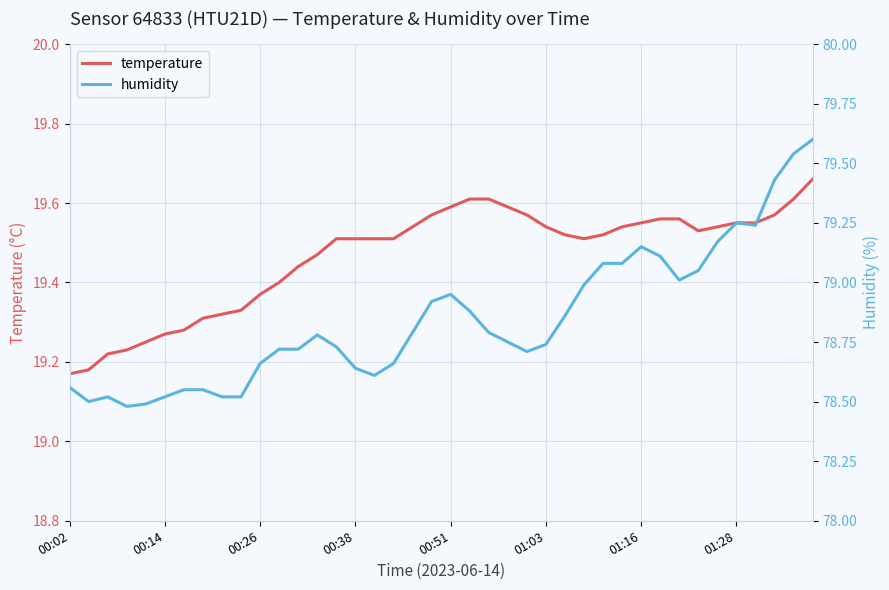

Which series has the largest total across all categories?

humidity